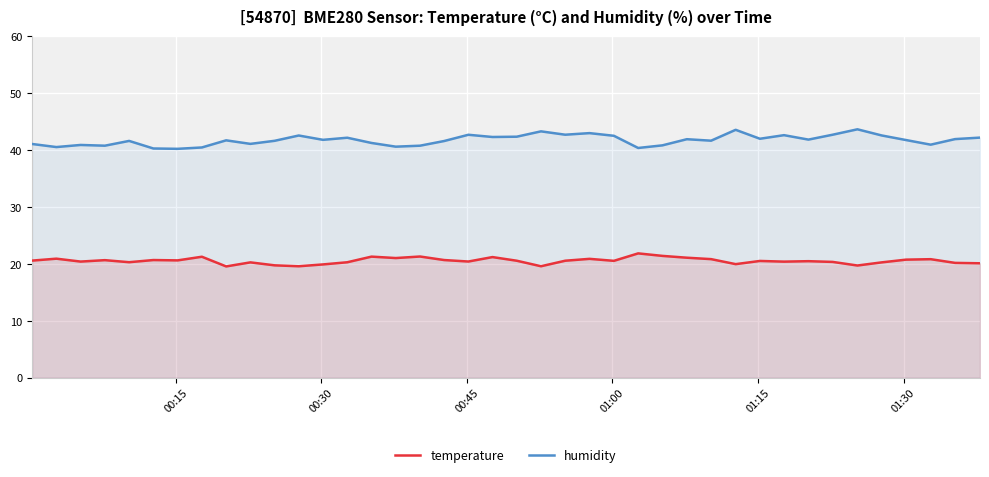

True or false: humidity and temperature cross at least once.

False